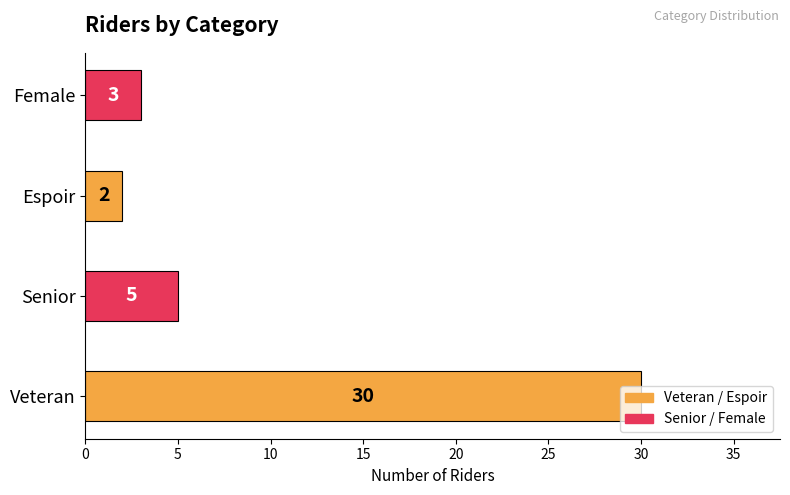

At which label is the value closest to 16?

Senior